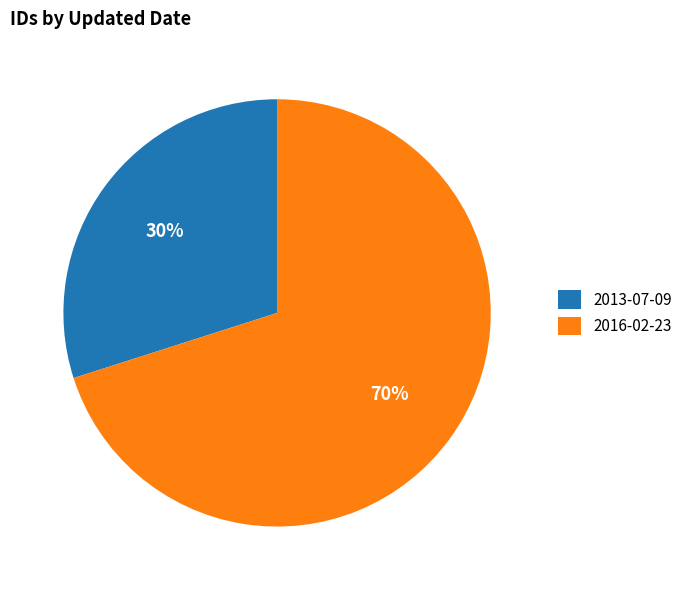

To the nearest percent, what is the difference between the largest and smallest slice percentages?

40%